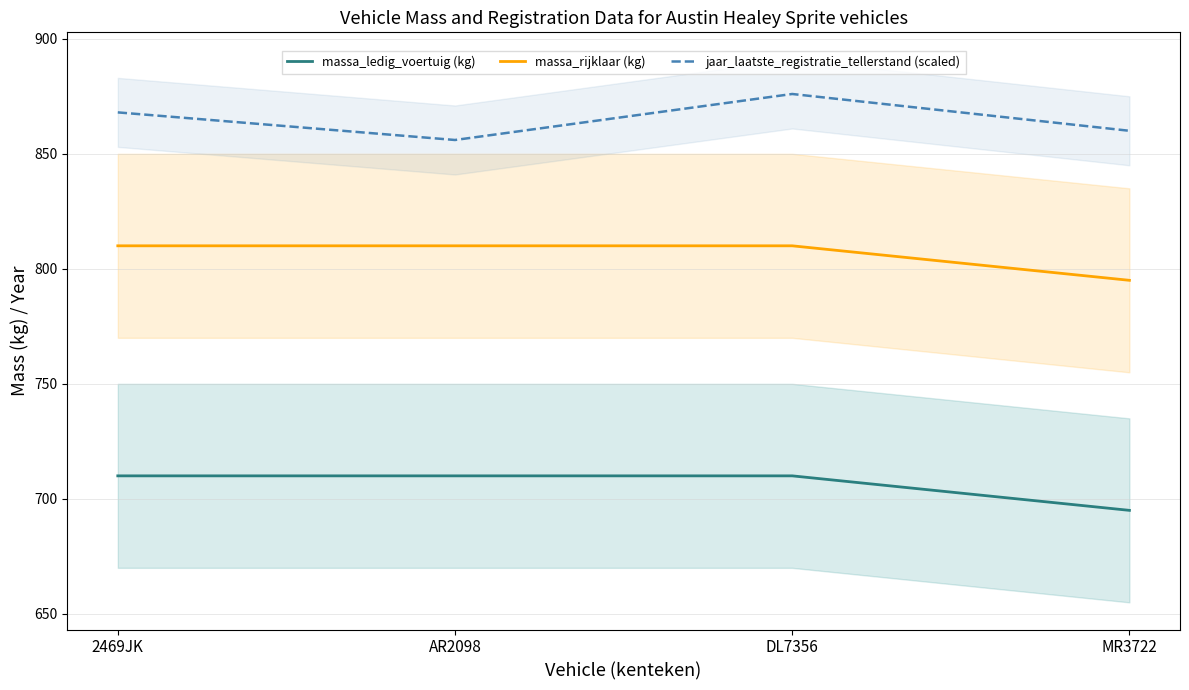

True or false: massa_rijklaar (kg) has more than 2 interior local peaks.

False